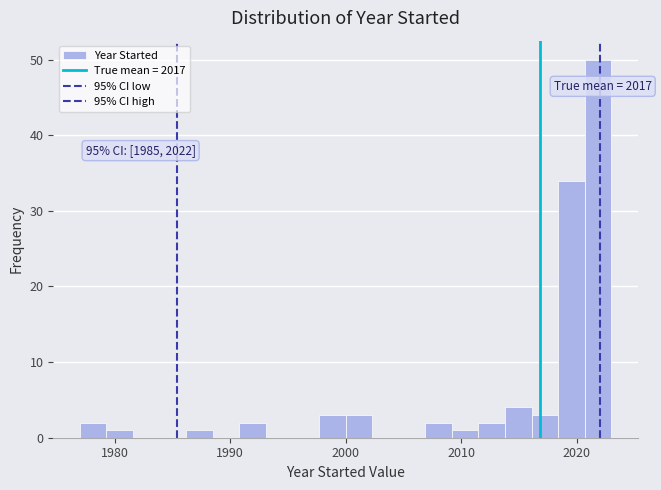

Around what value on the x-axis is the tallest bar? Give the approximate position of its centre, as read against the axis.

2022